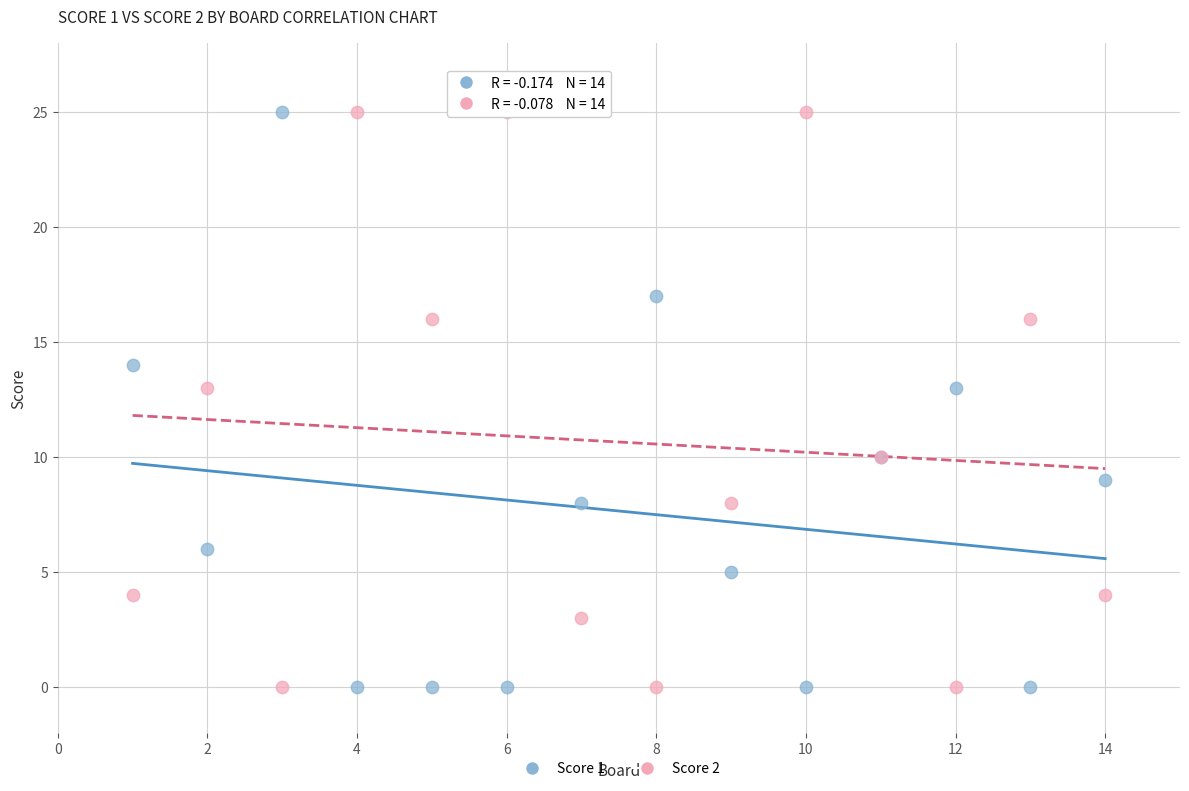

What is the X range (max minus min) for the scatter plot?

13